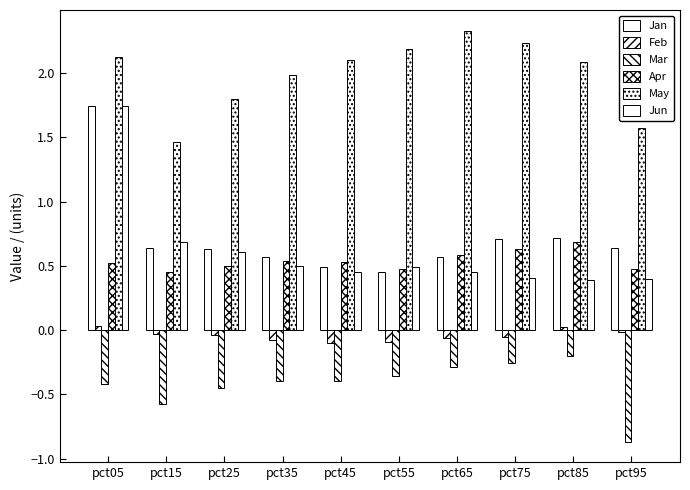

How many positive values does the Feb series have?

2